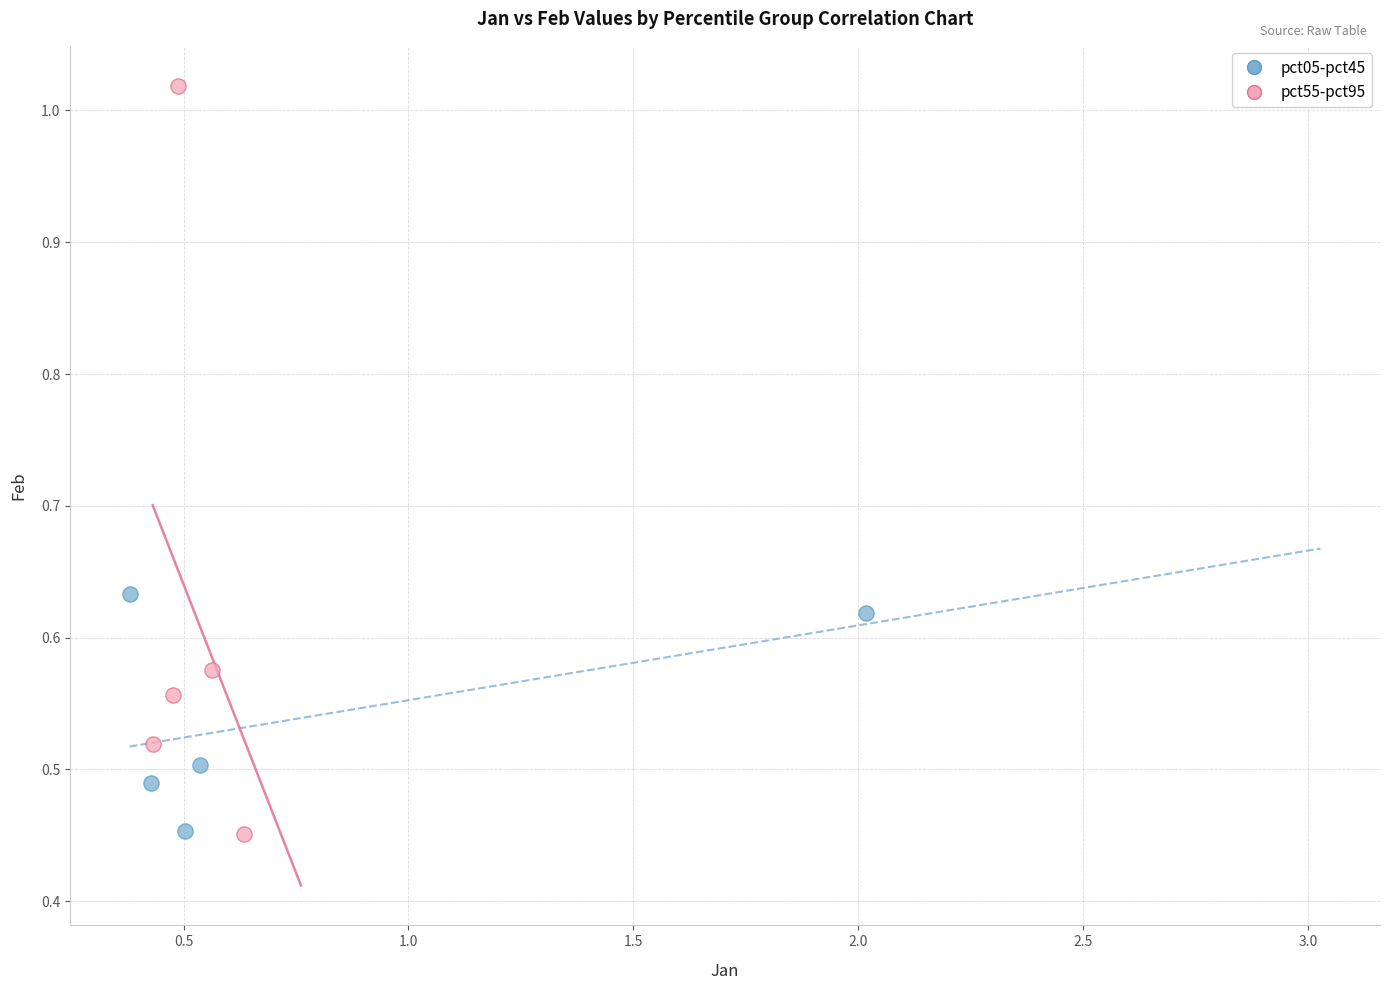

Which series has the widest spread of Y values?

pct55-pct95